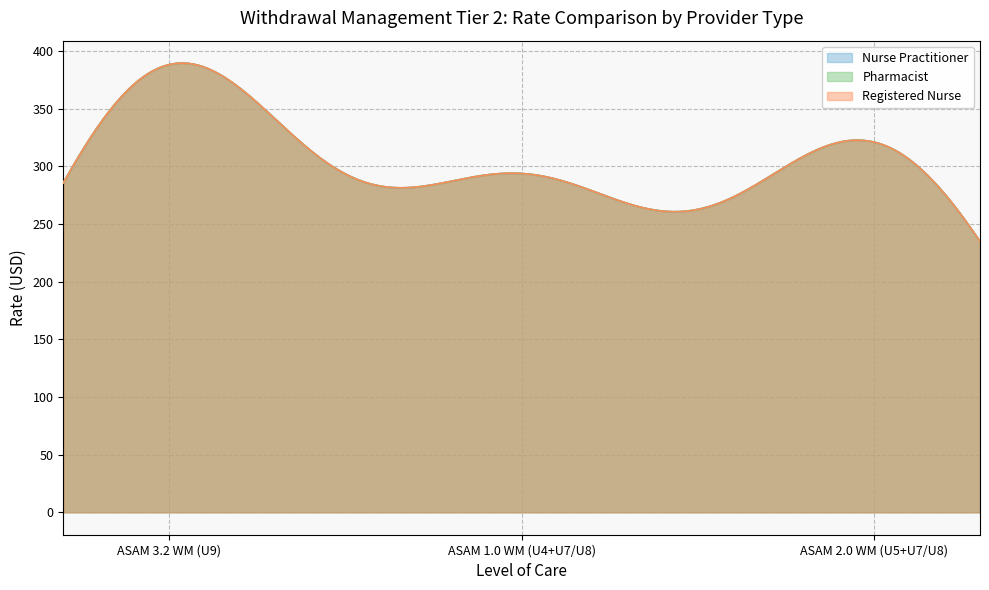

What are all the series names shown in the legend?

Nurse Practitioner, Pharmacist, Registered Nurse